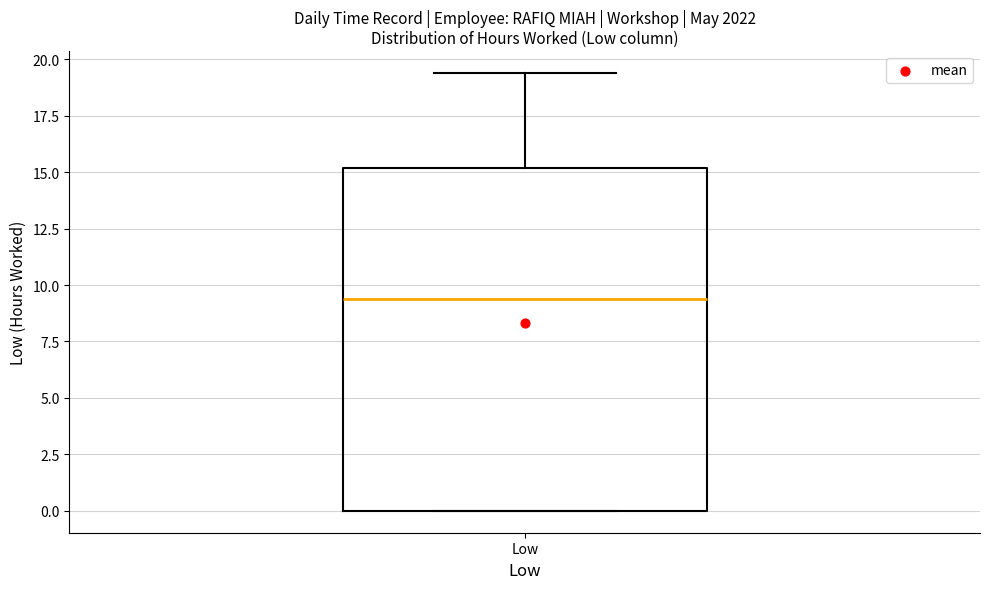

Where is the upper edge of the box for Low on the y-axis? The values are not printed on the chart, so give them approximately, as read against the axis.

15.0